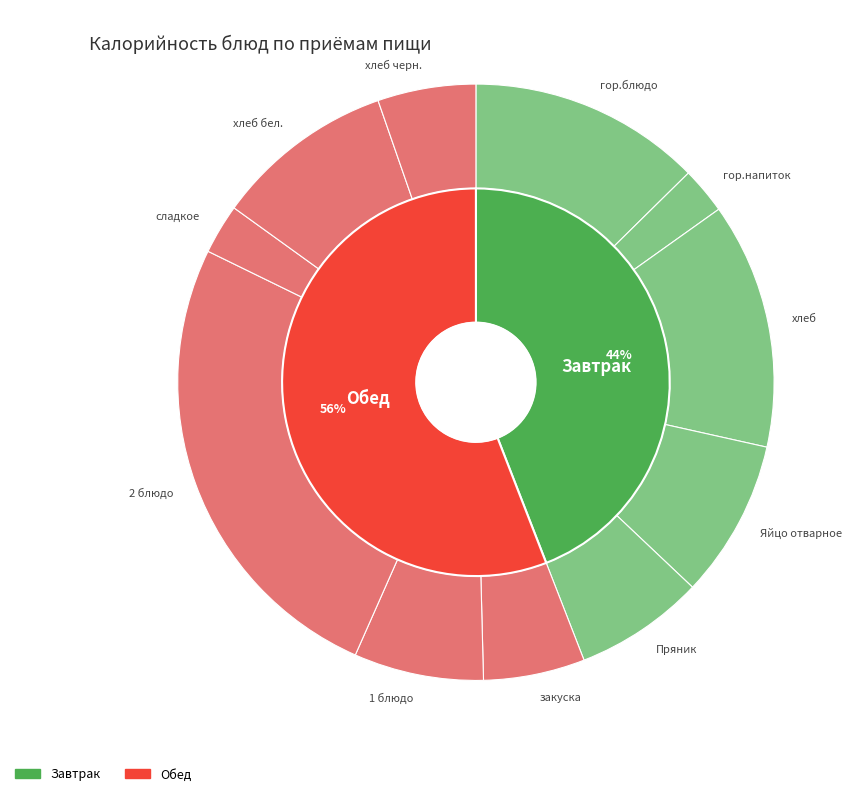

To the nearest percent, what is the difference between the гор.напиток and гор.блюдо slice percentages?

10%